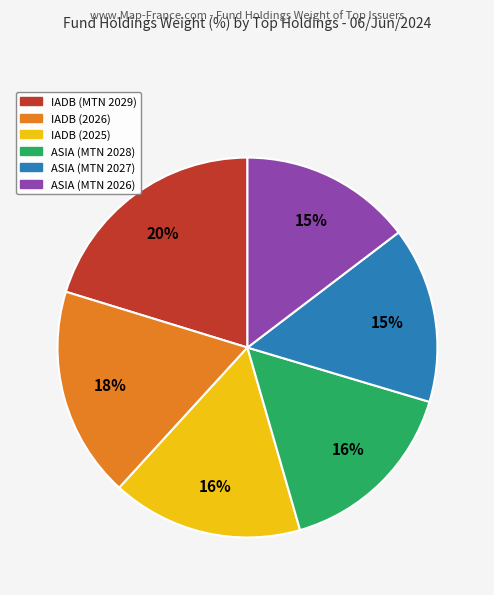

To the nearest percent, what percentage of the pie is IADB (2025)?

16%